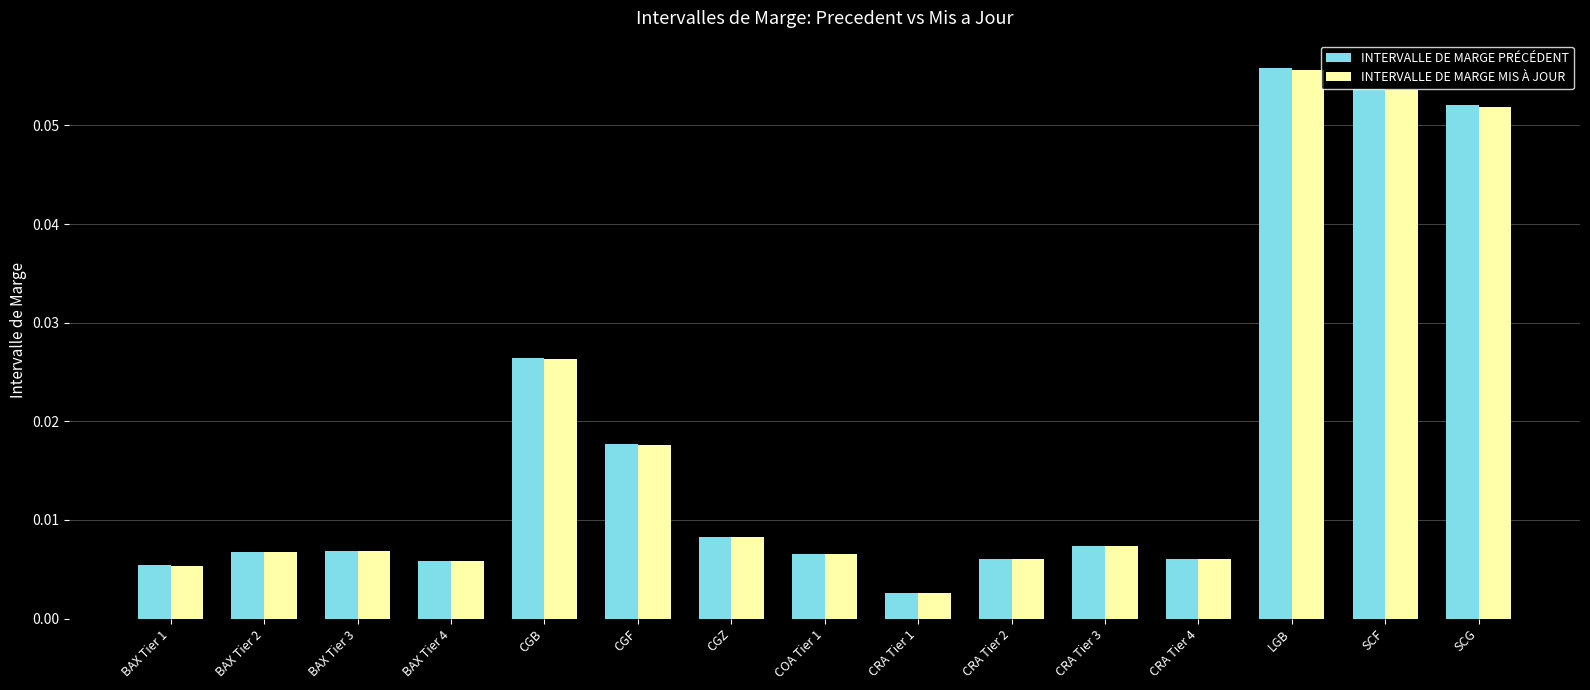

What are all the series names shown in the legend?

INTERVALLE DE MARGE PRÉCÉDENT, INTERVALLE DE MARGE MIS À JOUR